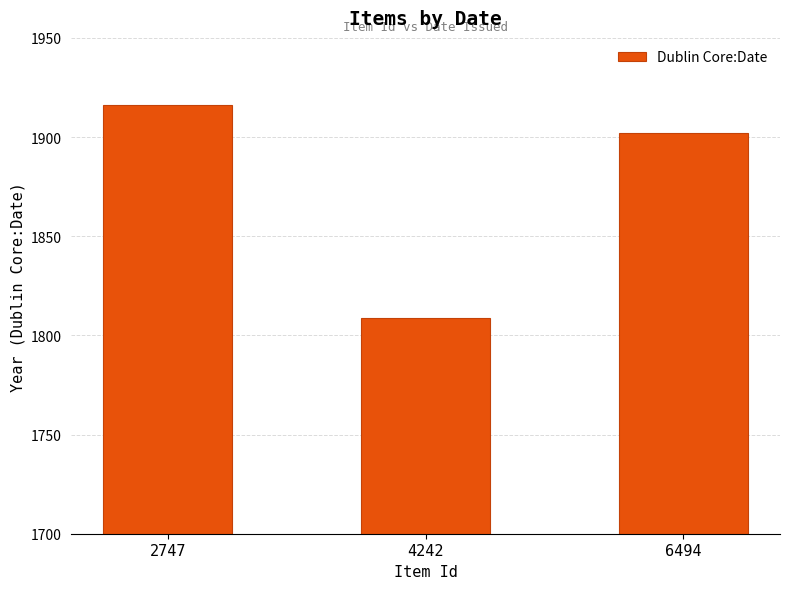

Reading right to left, what are all the values shown in this chart?

1902	1809	1916